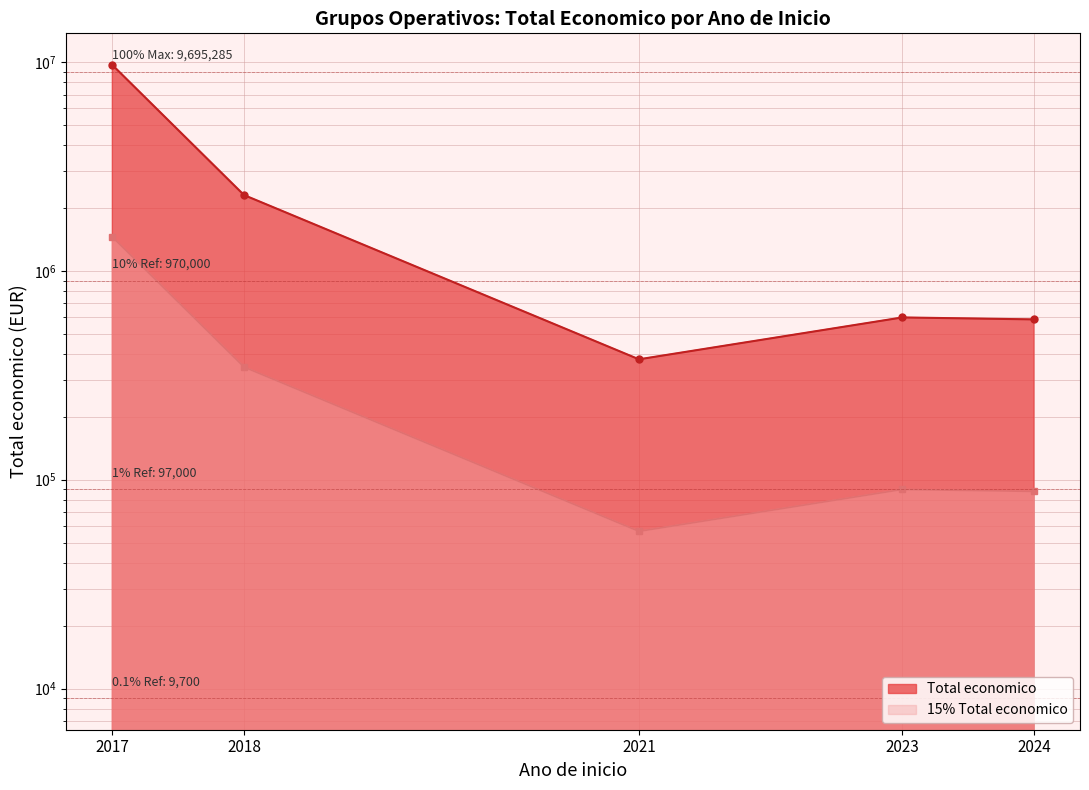

What is the ratio of the value at 2017 to the value at 2024?

16.5